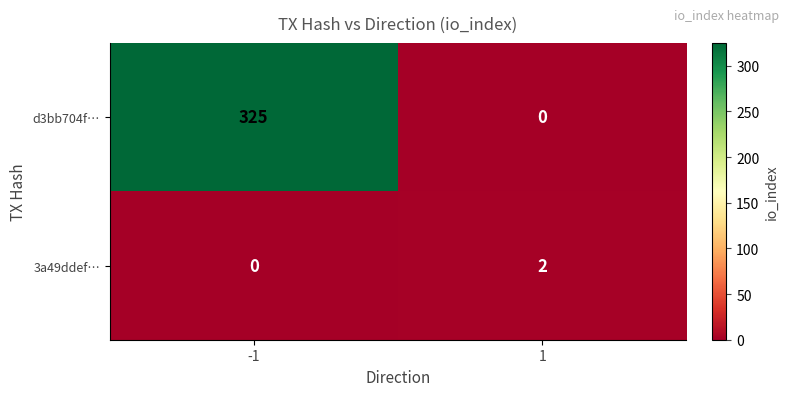

At 1, list the series in order from largest to smallest.

3a49ddef…, d3bb704f…